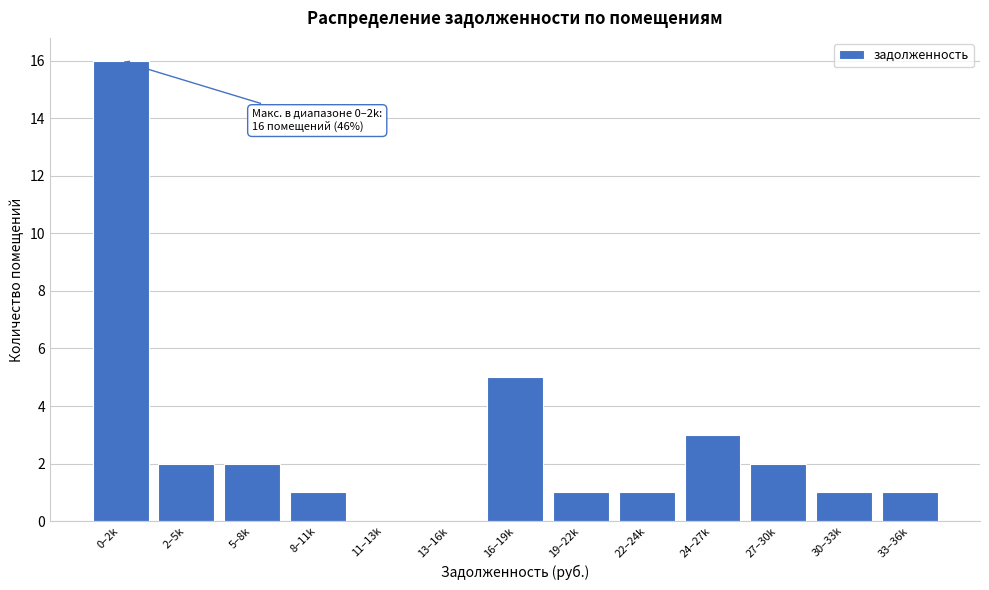

Reading left to right, transcribe all the data shown in this chart.

0–2k=16	2–5k=2	5–8k=2	8–11k=1	11–13k=0	13–16k=0	16–19k=5	19–22k=1	22–24k=1	24–27k=3	27–30k=2	30–33k=1	33–36k=1